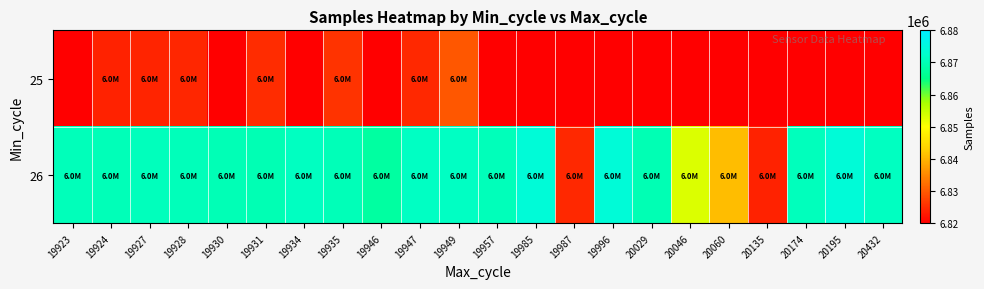

Which series has the largest range (max minus min)?

26